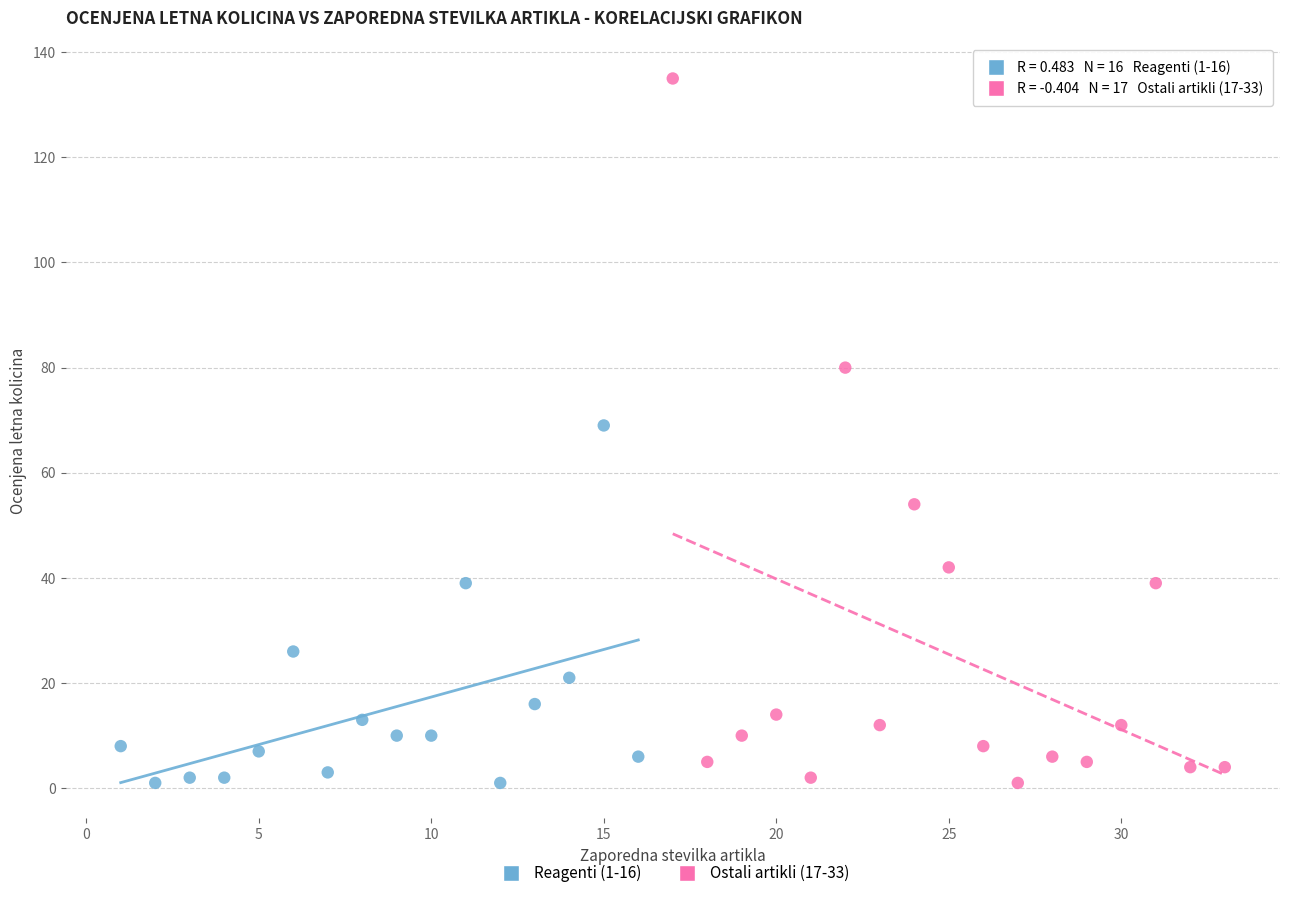

Which series contains the highest Y value?

Ostali artikli (17-33)